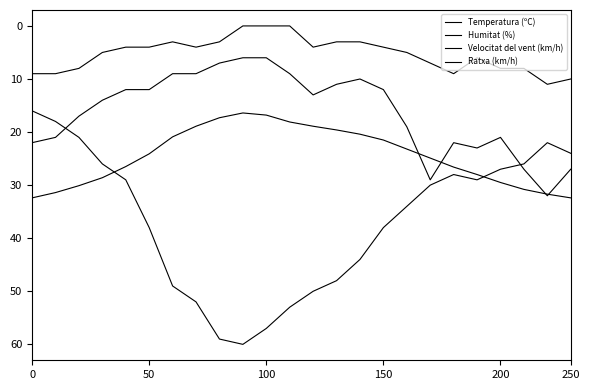

At how many categories does at least one series exceed 21?

24